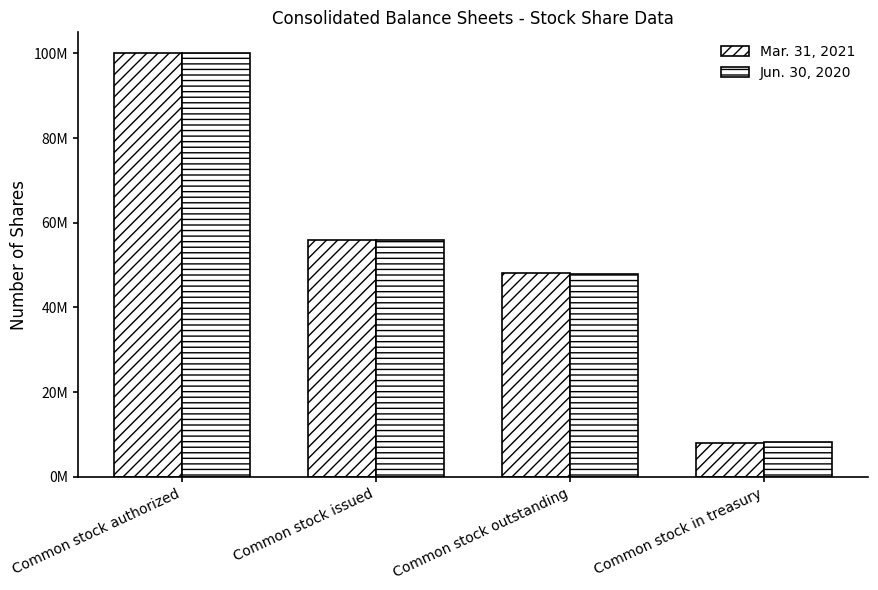

At which label does Mar. 31, 2021 first exceed 56017673?

Common stock authorized